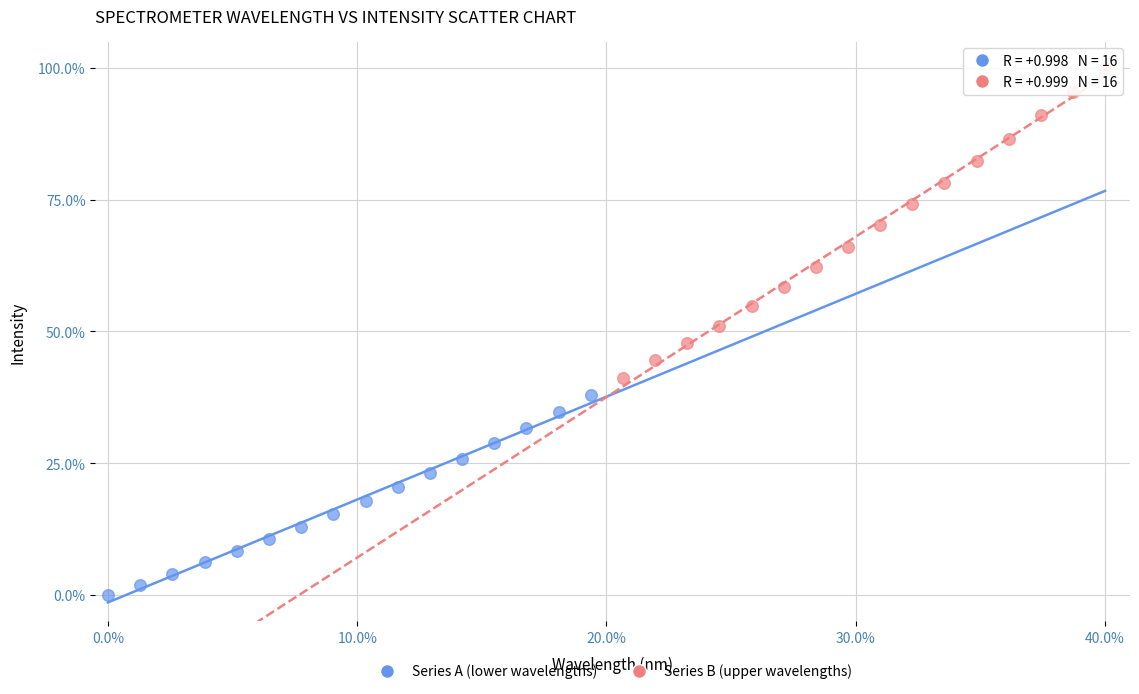

Which series reaches the maximum Y coordinate?

Series B (upper wavelengths)